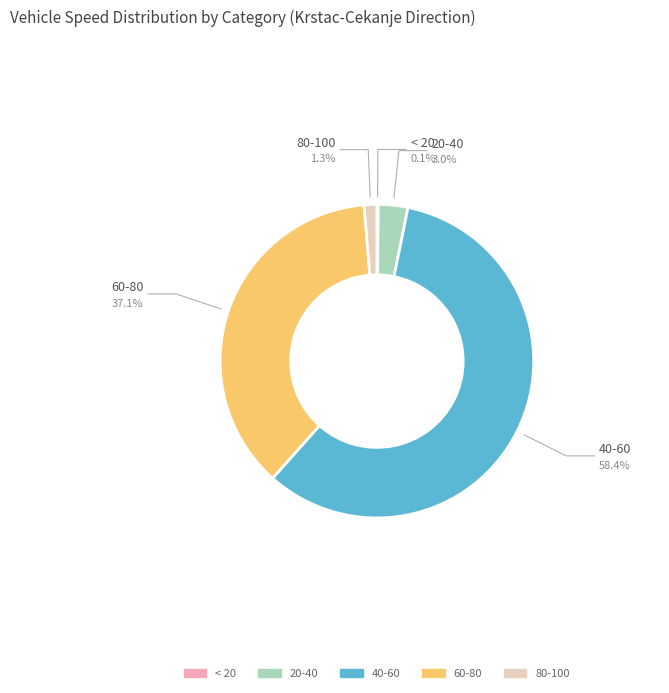

True or false: 2025-01-04 accounts for 1% of the total.

False